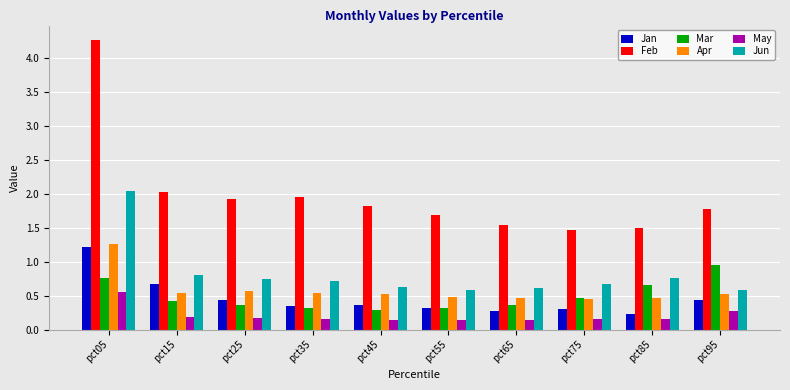

Which series has the widest spread of values?

Feb